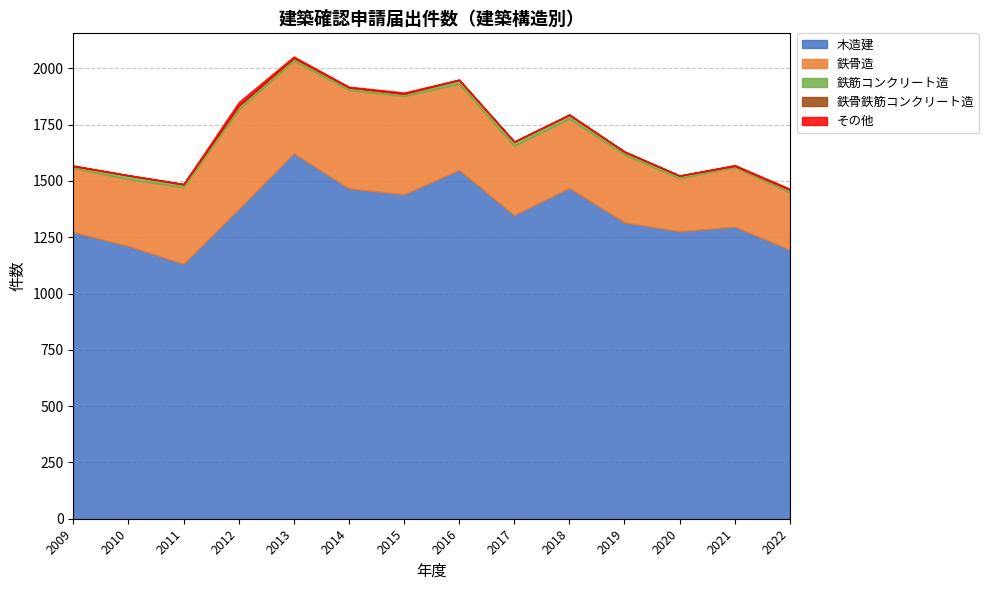

Rank the series by their maximum value, from highest to lowest.

木造建, 鉄骨造, 鉄筋コンクリート造, その他, 鉄骨鉄筋コンクリート造